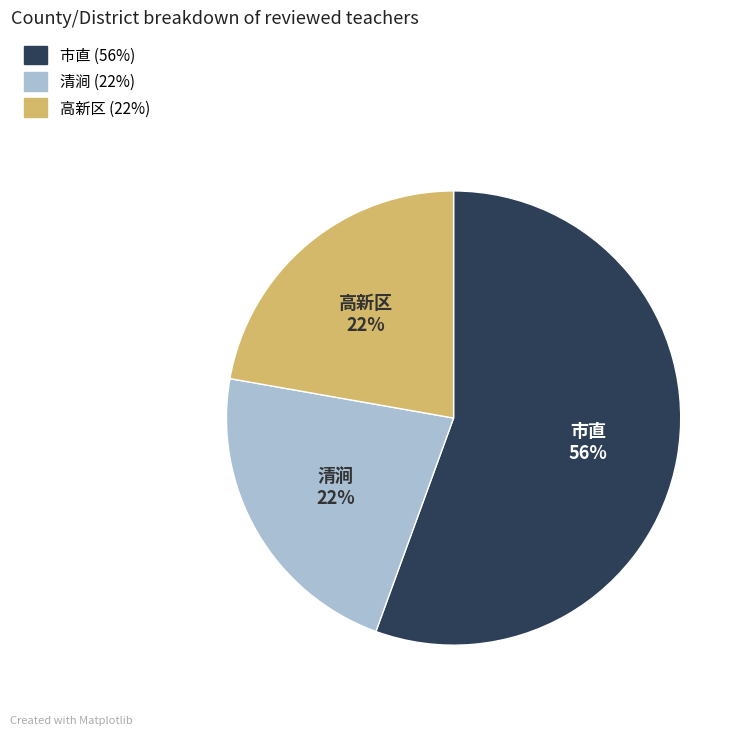

Combined, do 清涧 and 市直 account for over 50%?

Yes